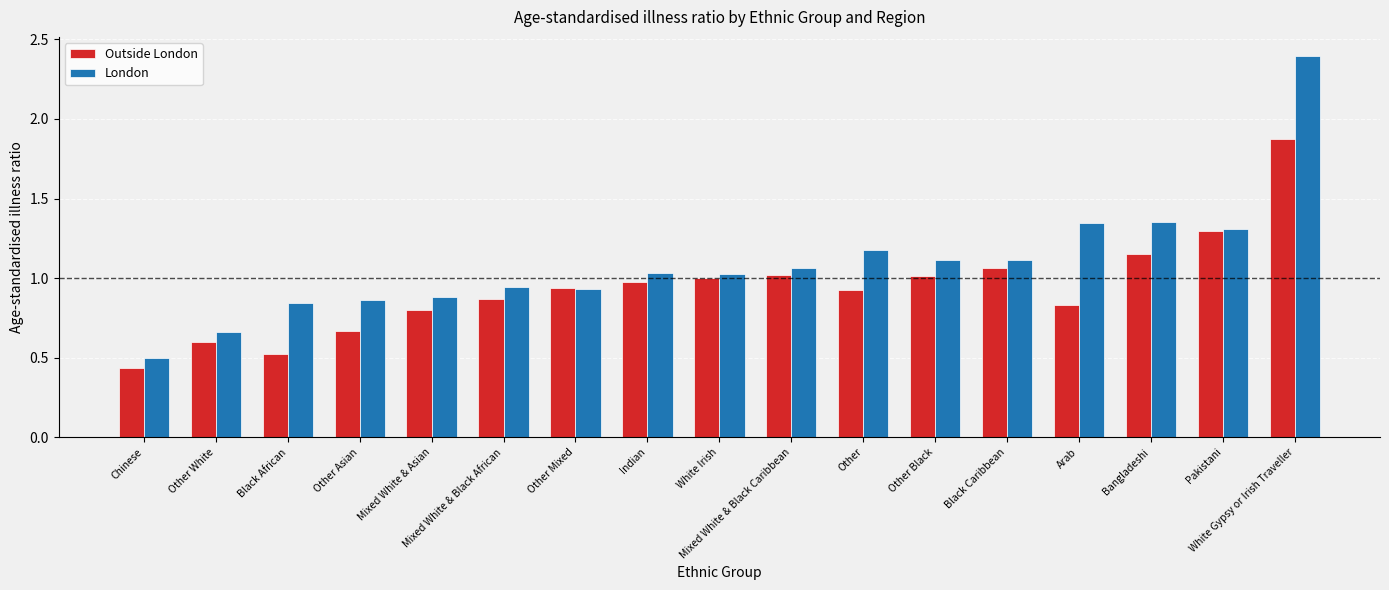

What is the spread (max minus min) of values at Arab?

0.5